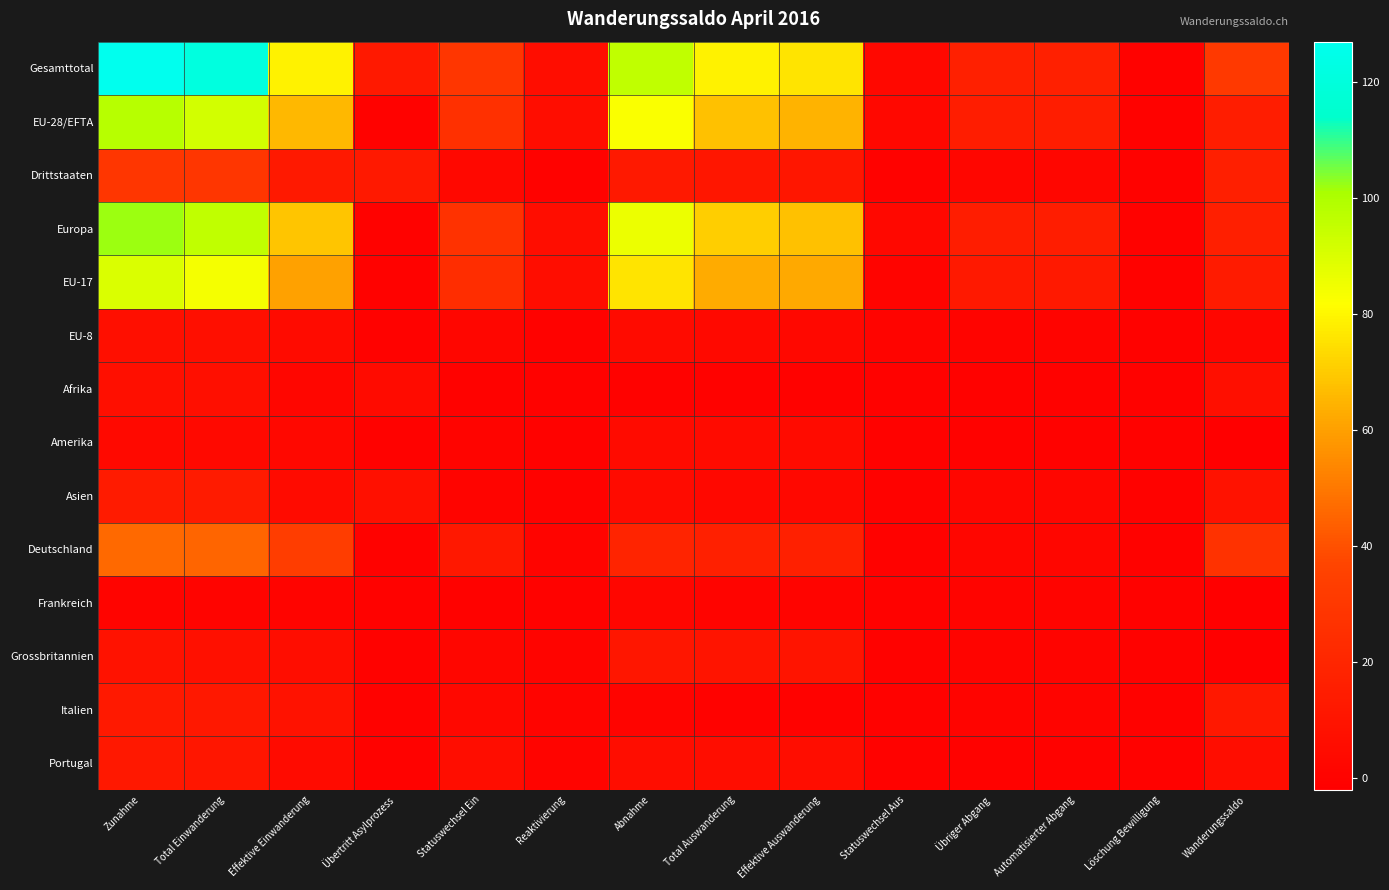

Reading right to left, what are all the values shown in this chart?

Gesamttotal: Wanderungssaldo=31	Löschung Bewilligung=0	Automatisierter Abgang=17	Übriger Abgang=17	Statuswechsel Aus=3	Effektive Auswanderung=76	Total Auswanderung=79	Abnahme=96	Reaktivierung=6	Statuswechsel Ein=29	Übertritt Asylprozess=13	Effektive Einwanderung=79	Total Einwanderung=121	Zunahme=127
EU-28/EFTA: Wanderungssaldo=15	Löschung Bewilligung=0	Automatisierter Abgang=15	Übriger Abgang=15	Statuswechsel Aus=3	Effektive Auswanderung=65	Total Auswanderung=68	Abnahme=83	Reaktivierung=6	Statuswechsel Ein=26	Übertritt Asylprozess=0	Effektive Einwanderung=66	Total Einwanderung=92	Zunahme=98
Drittstaaten: Wanderungssaldo=16	Löschung Bewilligung=0	Automatisierter Abgang=2	Übriger Abgang=2	Statuswechsel Aus=0	Effektive Auswanderung=11	Total Auswanderung=11	Abnahme=13	Reaktivierung=0	Statuswechsel Ein=3	Übertritt Asylprozess=13	Effektive Einwanderung=13	Total Einwanderung=29	Zunahme=29
Europa: Wanderungssaldo=16	Löschung Bewilligung=0	Automatisierter Abgang=15	Übriger Abgang=15	Statuswechsel Aus=3	Effektive Auswanderung=68	Total Auswanderung=71	Abnahme=86	Reaktivierung=6	Statuswechsel Ein=27	Übertritt Asylprozess=0	Effektive Einwanderung=69	Total Einwanderung=96	Zunahme=102
EU-17: Wanderungssaldo=14	Löschung Bewilligung=0	Automatisierter Abgang=13	Übriger Abgang=13	Statuswechsel Aus=1	Effektive Auswanderung=62	Total Auswanderung=63	Abnahme=76	Reaktivierung=6	Statuswechsel Ein=24	Übertritt Asylprozess=0	Effektive Einwanderung=60	Total Einwanderung=84	Zunahme=90
EU-8: Wanderungssaldo=2	Löschung Bewilligung=0	Automatisierter Abgang=1	Übriger Abgang=1	Statuswechsel Aus=1	Effektive Auswanderung=3	Total Auswanderung=4	Abnahme=5	Reaktivierung=0	Statuswechsel Ein=2	Übertritt Asylprozess=0	Effektive Einwanderung=5	Total Einwanderung=7	Zunahme=7
Afrika: Wanderungssaldo=7	Löschung Bewilligung=0	Automatisierter Abgang=0	Übriger Abgang=0	Statuswechsel Aus=0	Effektive Auswanderung=0	Total Auswanderung=0	Abnahme=0	Reaktivierung=0	Statuswechsel Ein=0	Übertritt Asylprozess=5	Effektive Einwanderung=2	Total Einwanderung=7	Zunahme=7
Amerika: Wanderungssaldo=-1	Löschung Bewilligung=0	Automatisierter Abgang=0	Übriger Abgang=0	Statuswechsel Aus=0	Effektive Auswanderung=5	Total Auswanderung=5	Abnahme=5	Reaktivierung=0	Statuswechsel Ein=1	Übertritt Asylprozess=0	Effektive Einwanderung=3	Total Einwanderung=4	Zunahme=4
Asien: Wanderungssaldo=9	Löschung Bewilligung=0	Automatisierter Abgang=2	Übriger Abgang=2	Statuswechsel Aus=0	Effektive Auswanderung=3	Total Auswanderung=3	Abnahme=5	Reaktivierung=0	Statuswechsel Ein=1	Übertritt Asylprozess=8	Effektive Einwanderung=5	Total Einwanderung=14	Zunahme=14
Deutschland: Wanderungssaldo=27	Löschung Bewilligung=0	Automatisierter Abgang=2	Übriger Abgang=2	Statuswechsel Aus=0	Effektive Auswanderung=17	Total Auswanderung=17	Abnahme=19	Reaktivierung=1	Statuswechsel Ein=12	Übertritt Asylprozess=0	Effektive Einwanderung=33	Total Einwanderung=45	Zunahme=46
Frankreich: Wanderungssaldo=-1	Löschung Bewilligung=0	Automatisierter Abgang=1	Übriger Abgang=1	Statuswechsel Aus=0	Effektive Auswanderung=1	Total Auswanderung=1	Abnahme=2	Reaktivierung=0	Statuswechsel Ein=0	Übertritt Asylprozess=0	Effektive Einwanderung=1	Total Einwanderung=1	Zunahme=1
Grossbritannien: Wanderungssaldo=-2	Löschung Bewilligung=0	Automatisierter Abgang=1	Übriger Abgang=1	Statuswechsel Aus=0	Effektive Auswanderung=10	Total Auswanderung=10	Abnahme=11	Reaktivierung=1	Statuswechsel Ein=2	Übertritt Asylprozess=0	Effektive Einwanderung=6	Total Einwanderung=8	Zunahme=9
Italien: Wanderungssaldo=12	Löschung Bewilligung=0	Automatisierter Abgang=1	Übriger Abgang=1	Statuswechsel Aus=0	Effektive Auswanderung=0	Total Auswanderung=0	Abnahme=1	Reaktivierung=1	Statuswechsel Ein=3	Übertritt Asylprozess=0	Effektive Einwanderung=9	Total Einwanderung=12	Zunahme=13
Portugal: Wanderungssaldo=6	Löschung Bewilligung=0	Automatisierter Abgang=0	Übriger Abgang=0	Statuswechsel Aus=0	Effektive Auswanderung=6	Total Auswanderung=6	Abnahme=6	Reaktivierung=1	Statuswechsel Ein=6	Übertritt Asylprozess=0	Effektive Einwanderung=5	Total Einwanderung=11	Zunahme=12